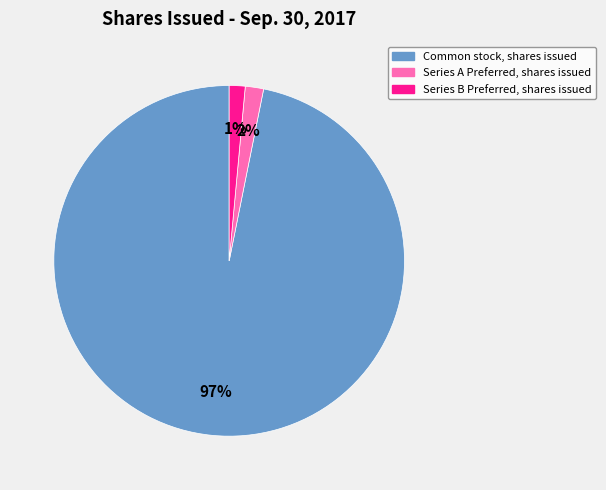

To the nearest percent, what is the average slice percentage?

33%